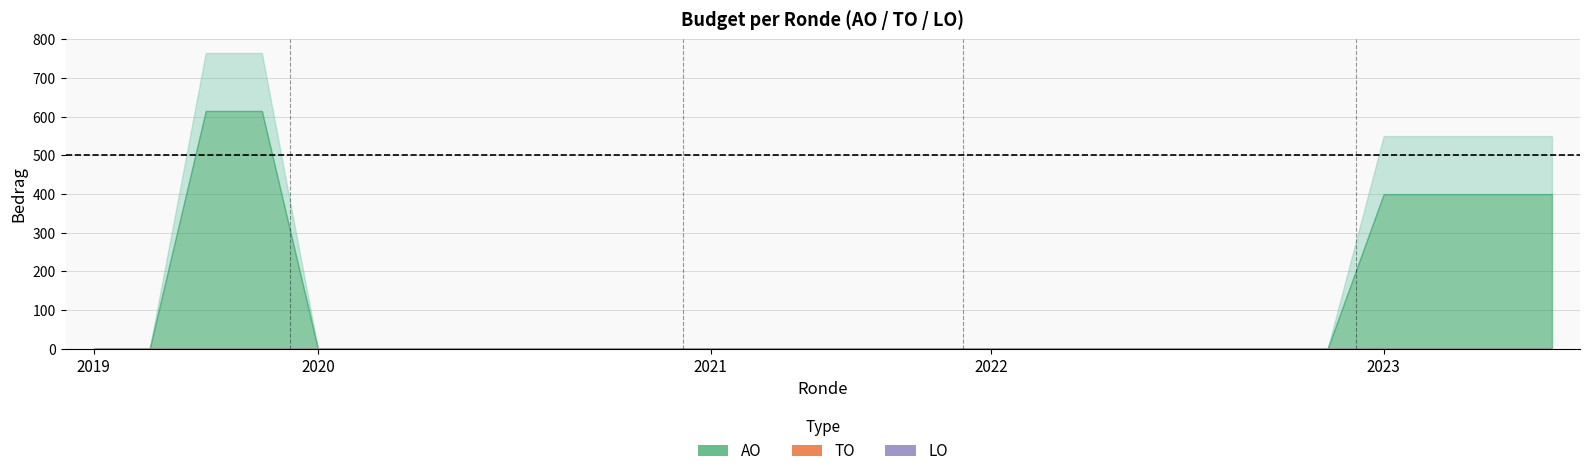

At which label does AO reach its peak?

2019 1ste aanpassing - ontwerp